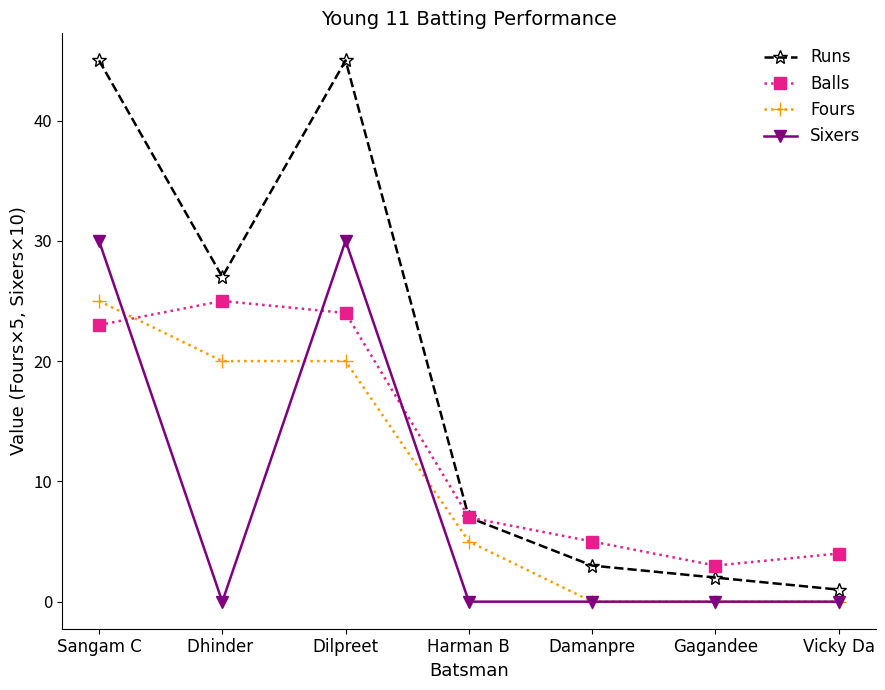

How many data points in Balls are less than 7?

3